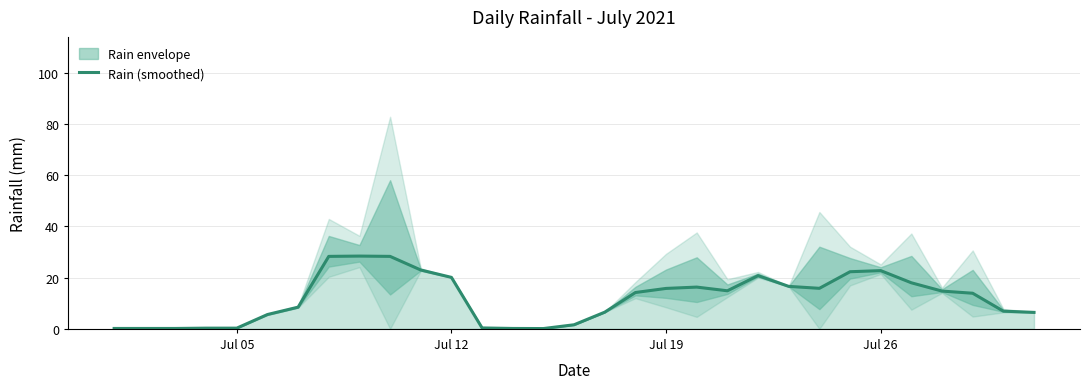

What is the smallest value displayed?

0.1